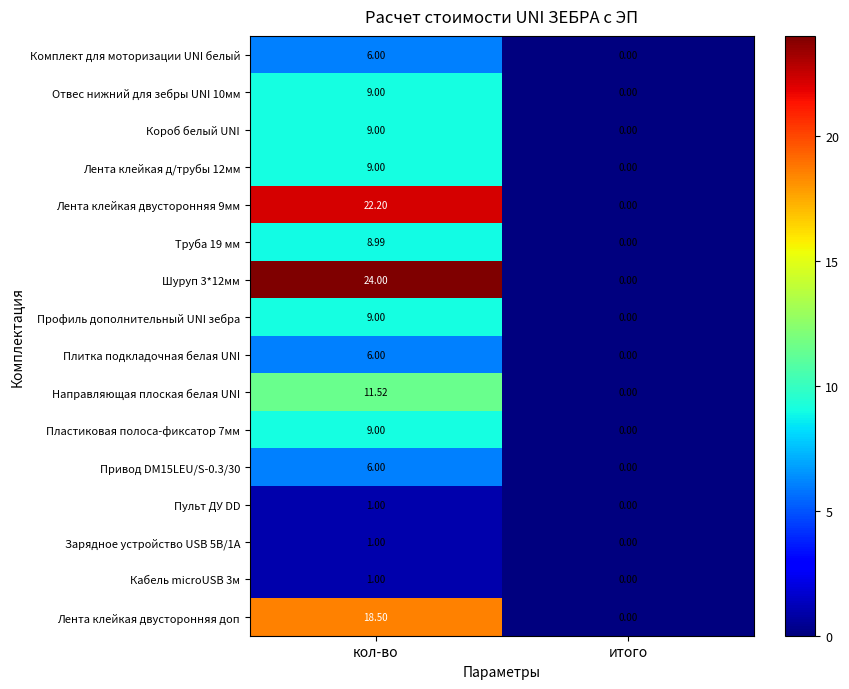

At how many categories does at least one series exceed 8?

1